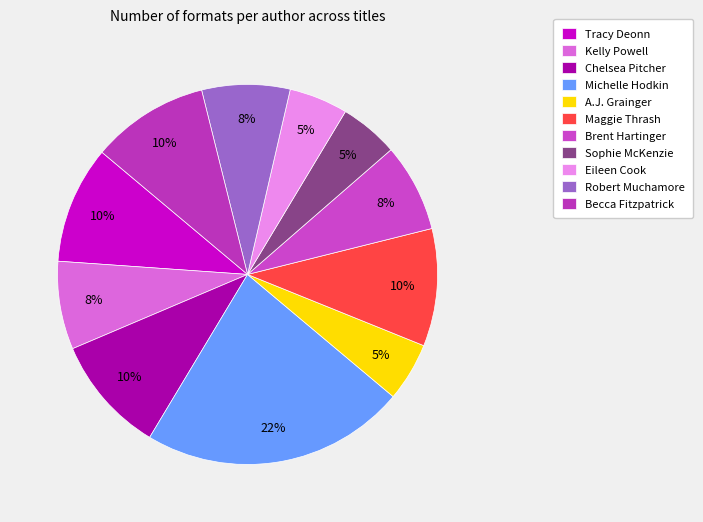

Count the number of slices in the pie.

11